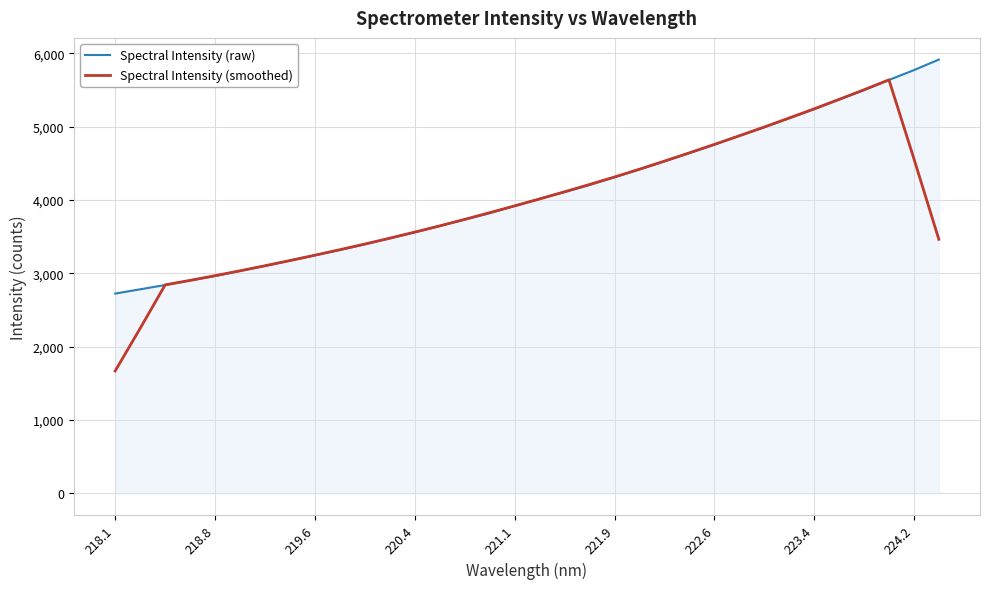

Which series has the largest range (max minus min)?

Spectral Intensity (smoothed)